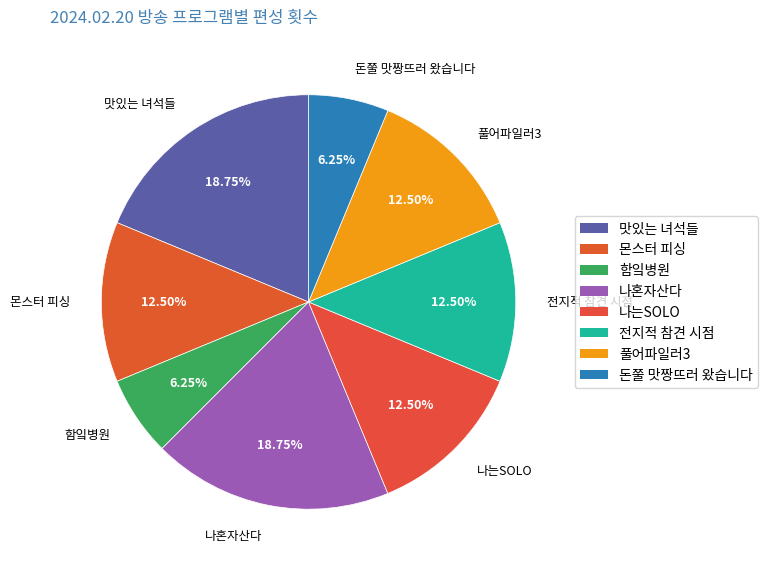

Does 풀어파일러3 represent more than half of the total?

No